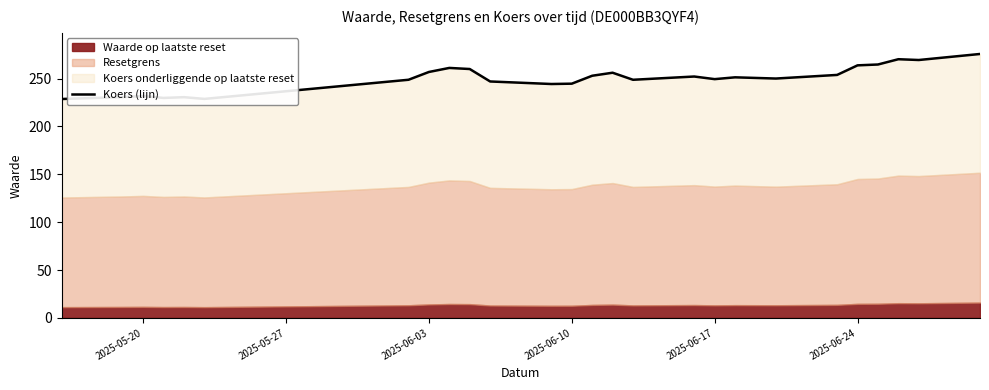

How many interior local valleys (lower than both neighbors) does the data have?

7